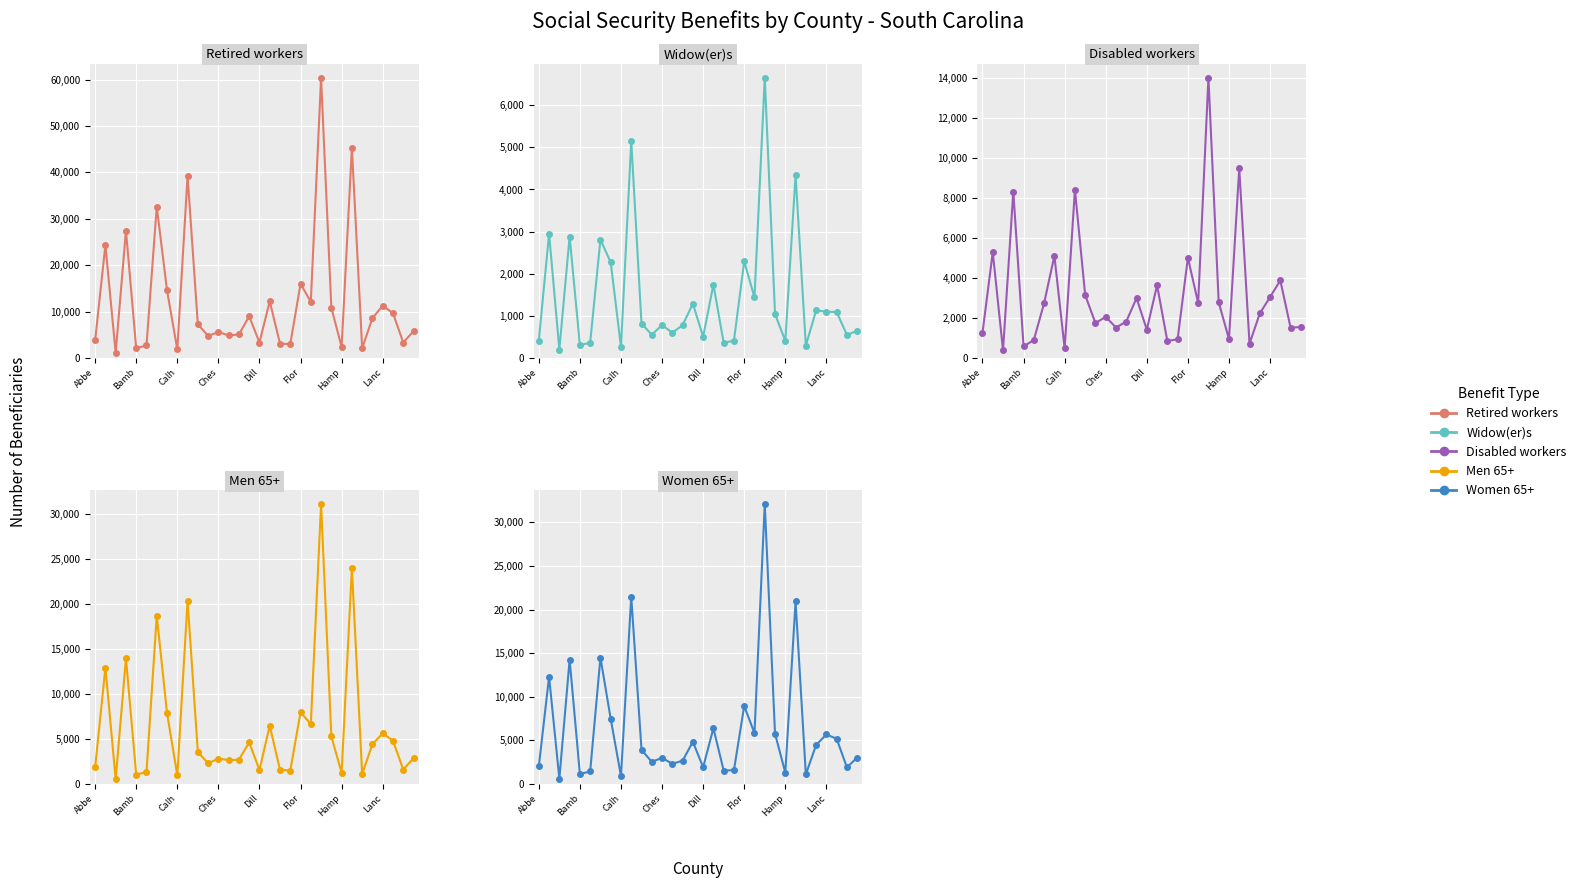

Is it true that Men 65+ equals 5622 at Lanc?

True